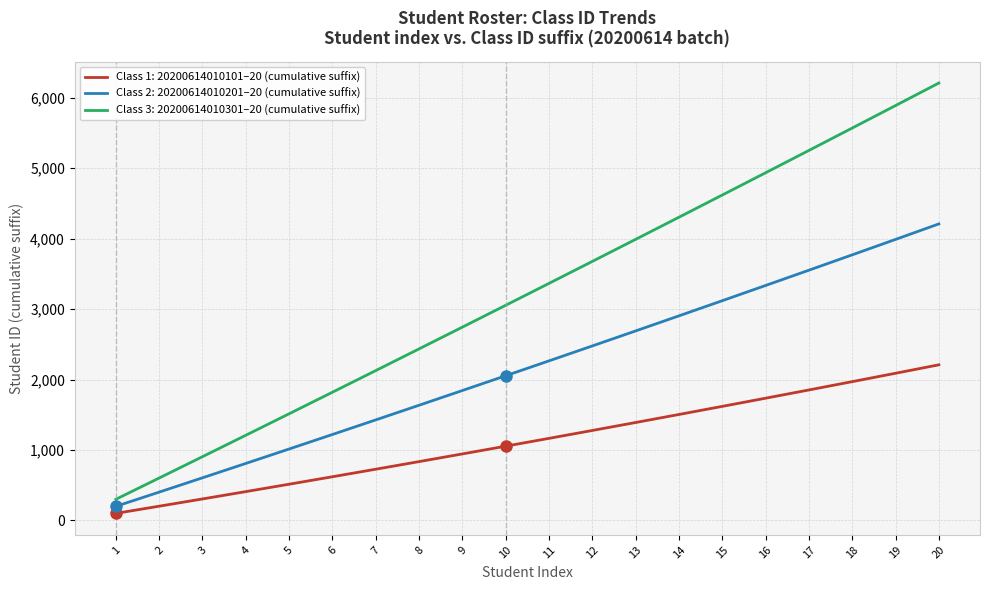

What are all the series names shown in the legend?

Class 1: 20200614010101–20 (cumulative suffix), Class 2: 20200614010201–20 (cumulative suffix), Class 3: 20200614010301–20 (cumulative suffix)